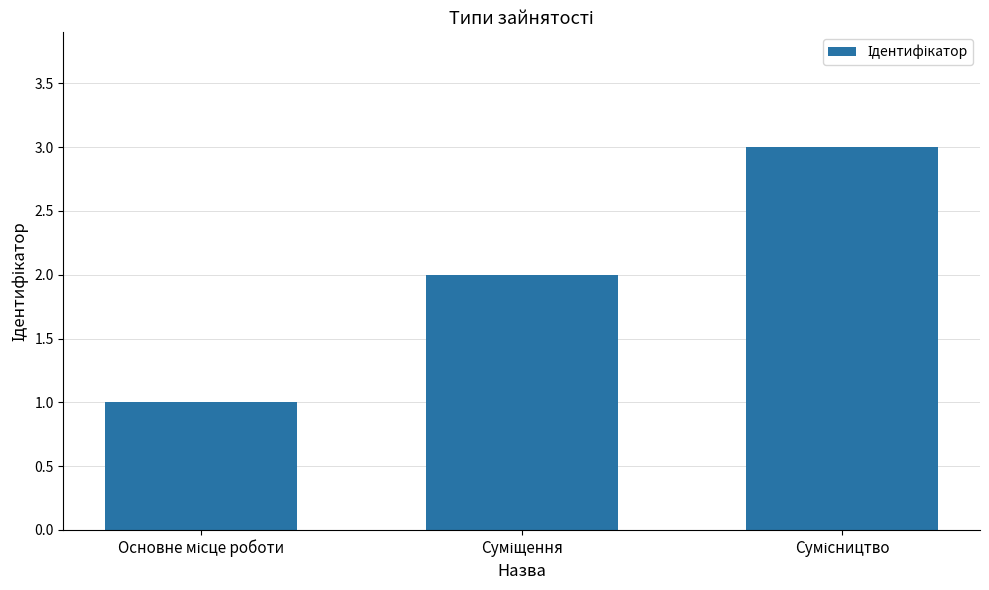

What is the maximum value shown in the chart?

3